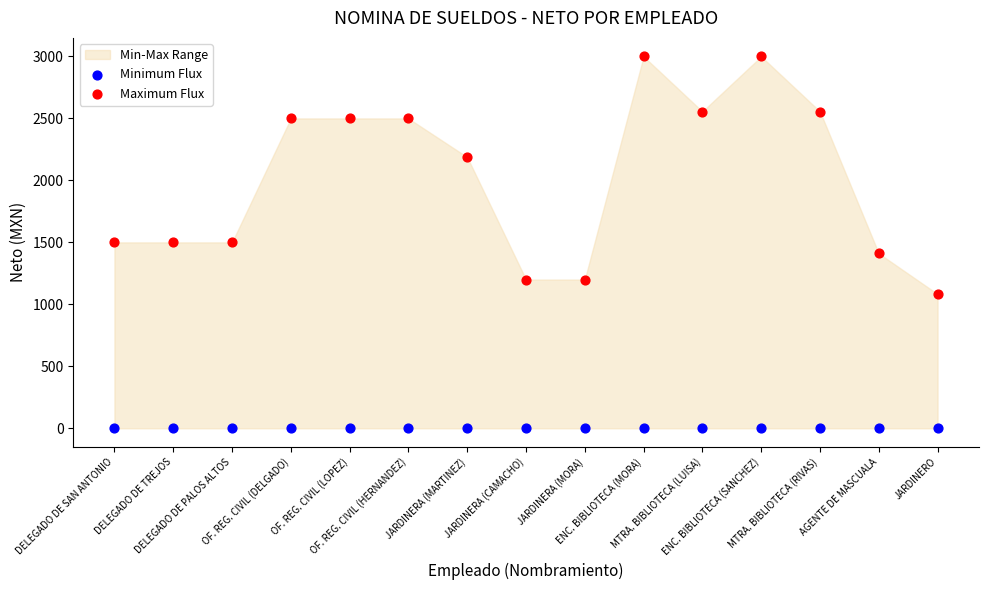

Which series reaches the minimum Y coordinate?

Minimum Flux